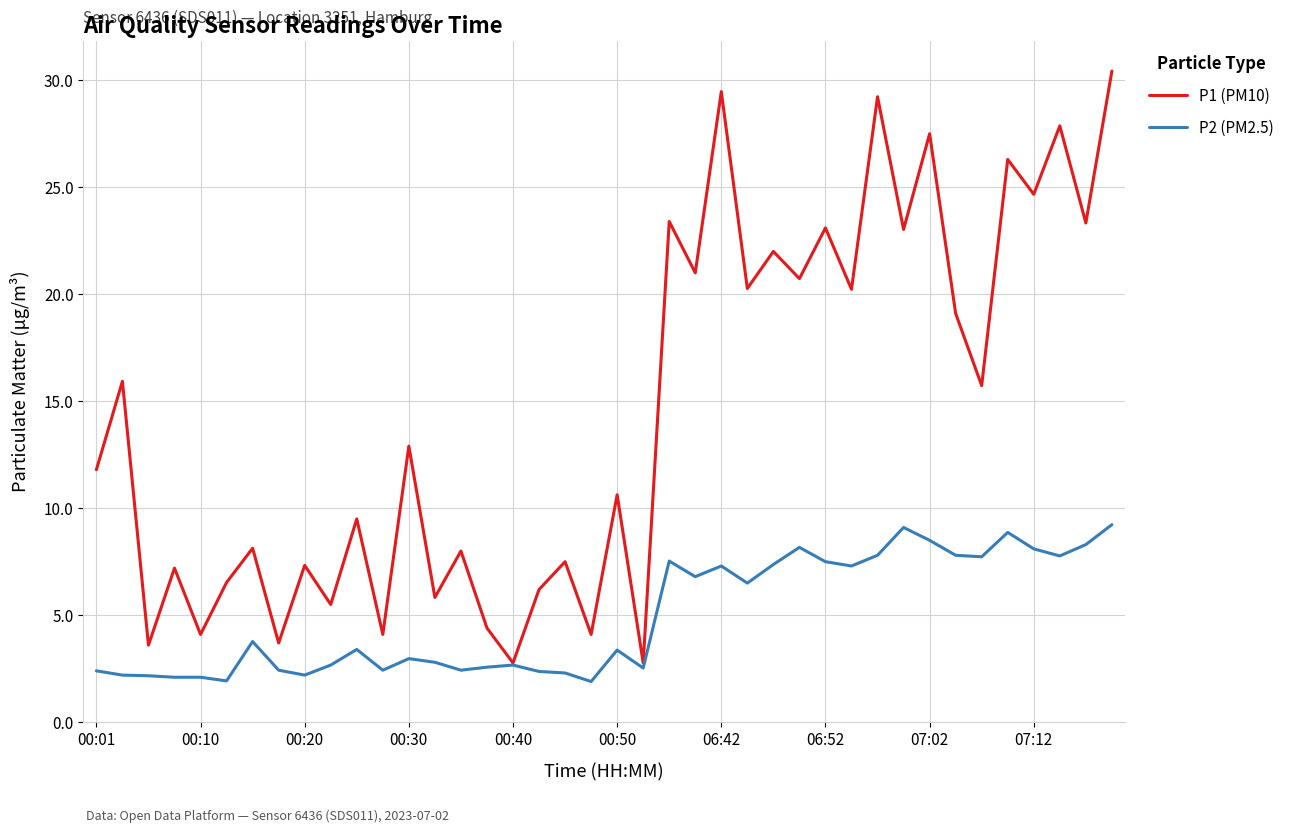

Which series has the widest spread of values?

P1 (PM10)